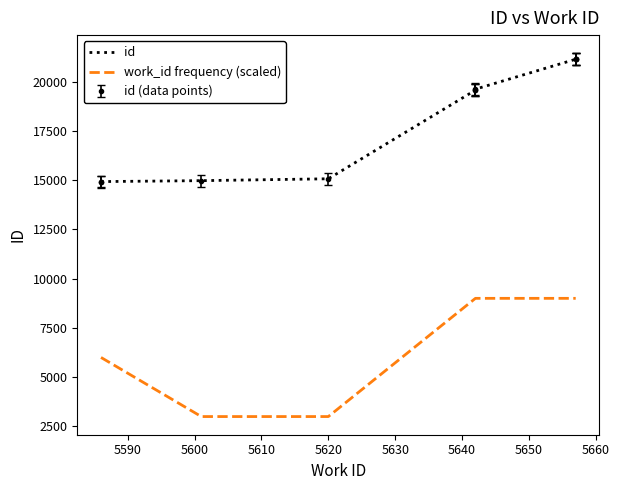

What is the difference between the maximum and minimum values in the work_id frequency (scaled) series?

6000